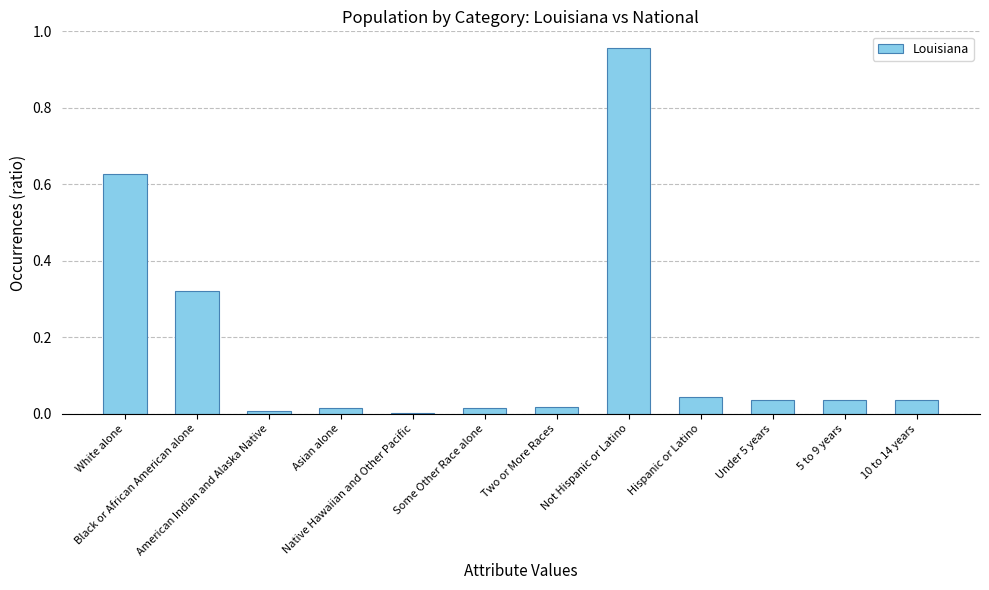

Are the bars horizontal?

No